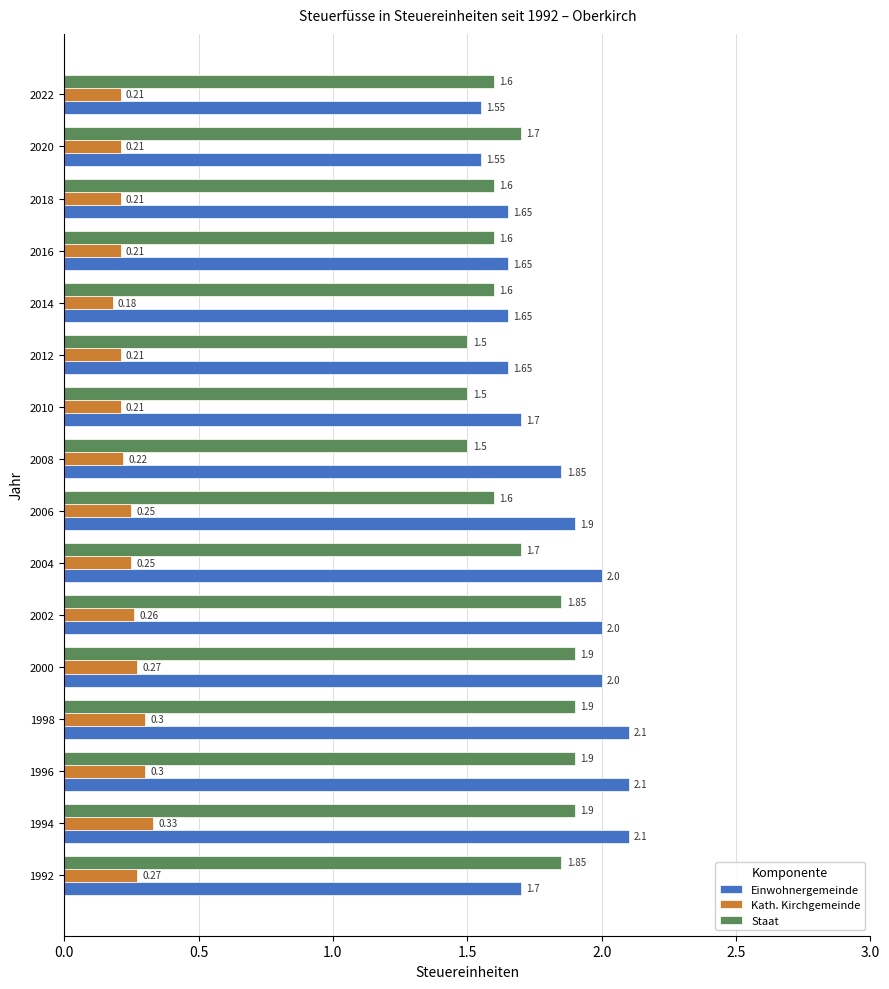

What is the average value of the Staat series?

1.7